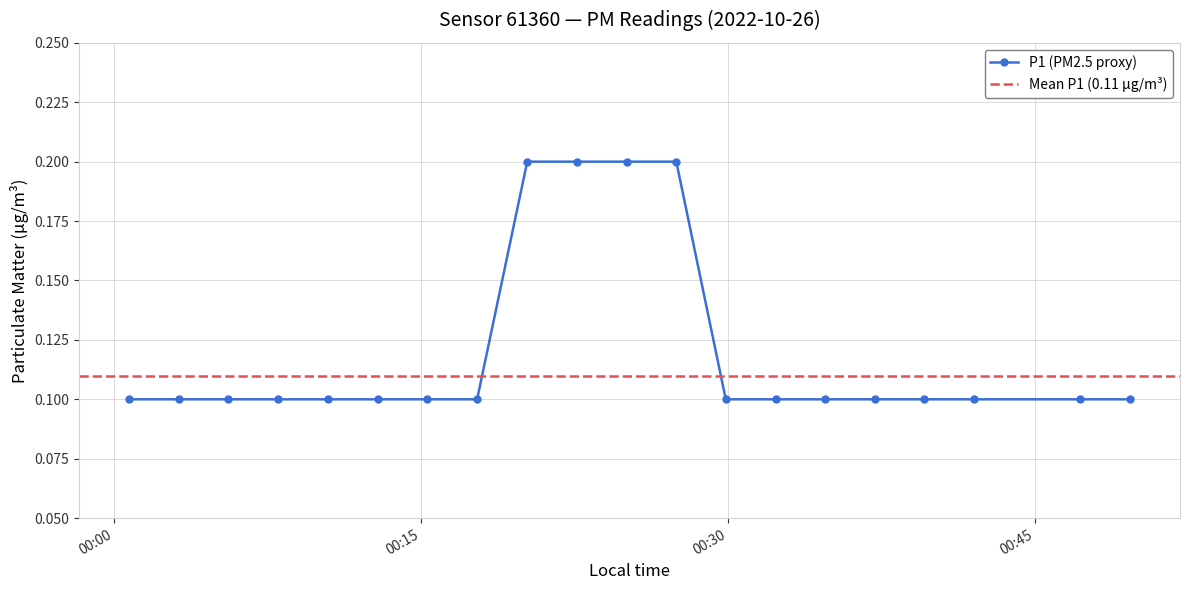

What is the difference between the maximum and second lowest values?

0.1